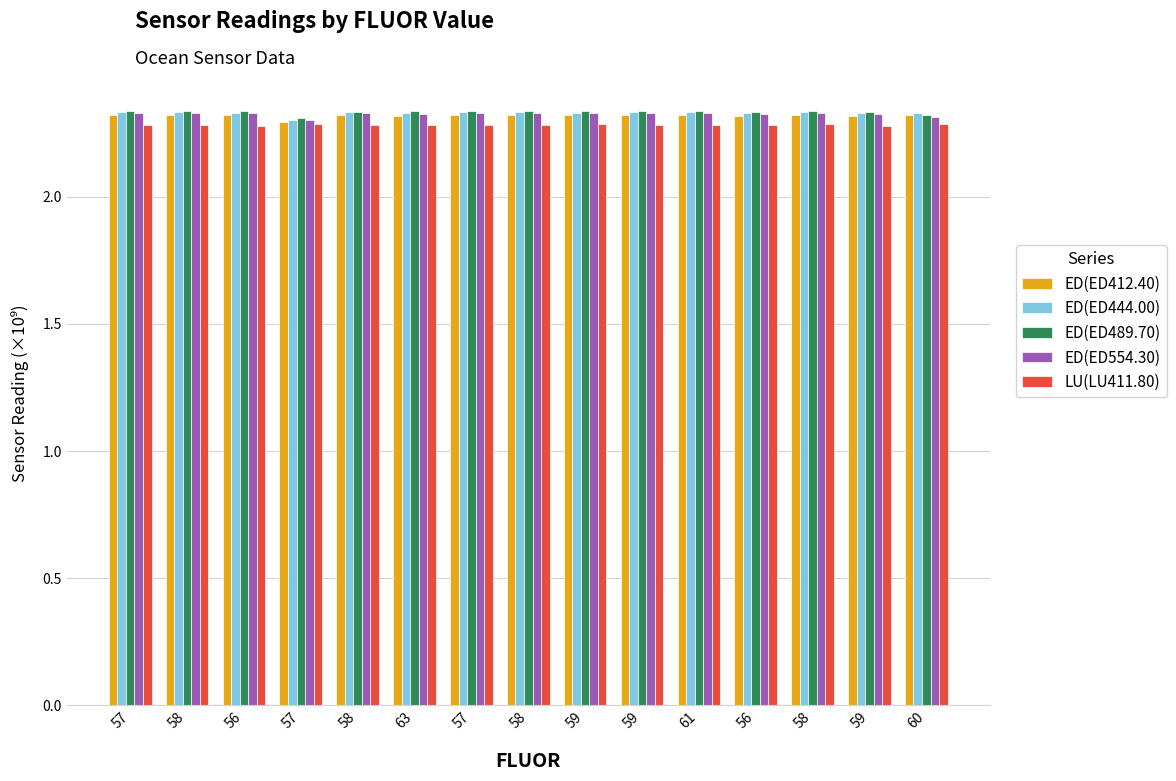

What are all the series names shown in the legend?

ED(ED412.40), ED(ED444.00), ED(ED489.70), ED(ED554.30), LU(LU411.80)